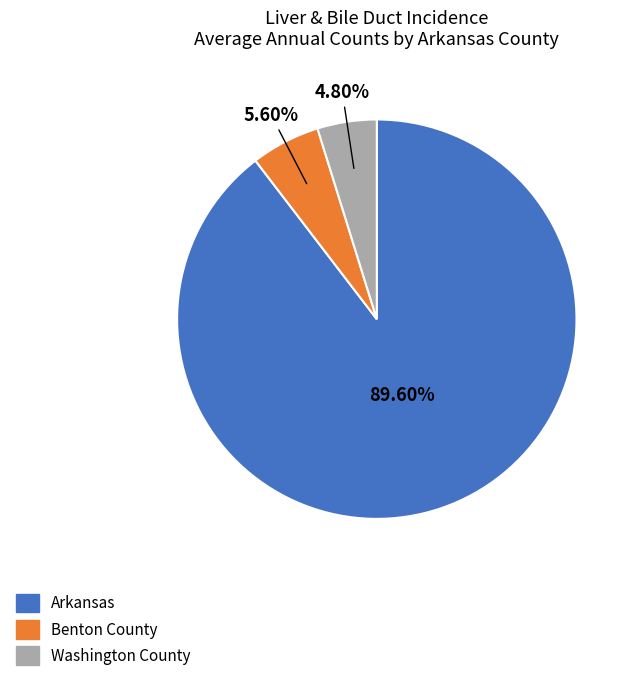

To the nearest percent, what is the average slice percentage?

33%